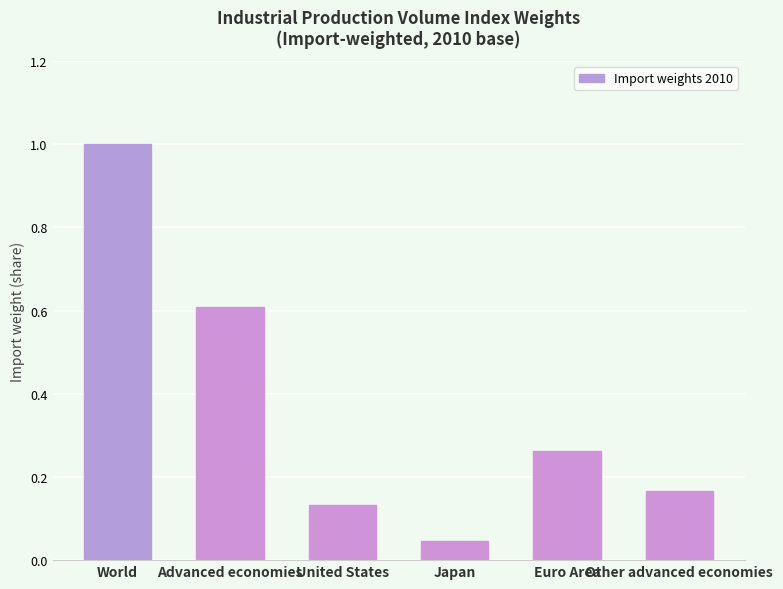

Rank the categories by value from lowest to highest.

Japan, United States, Other advanced economies, Euro Area, Advanced economies, World